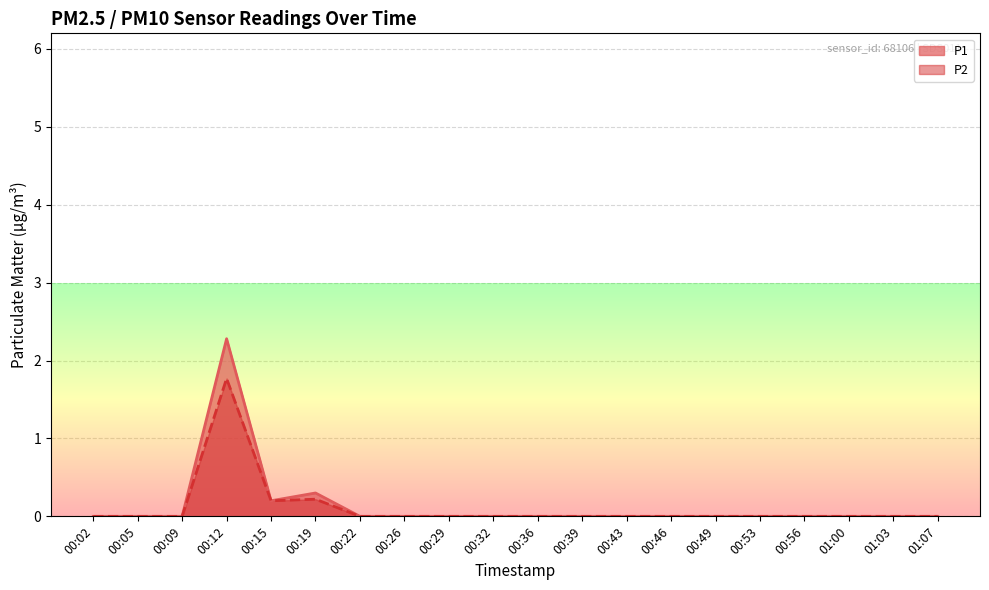

What are all the series names shown in the legend?

P1, P2